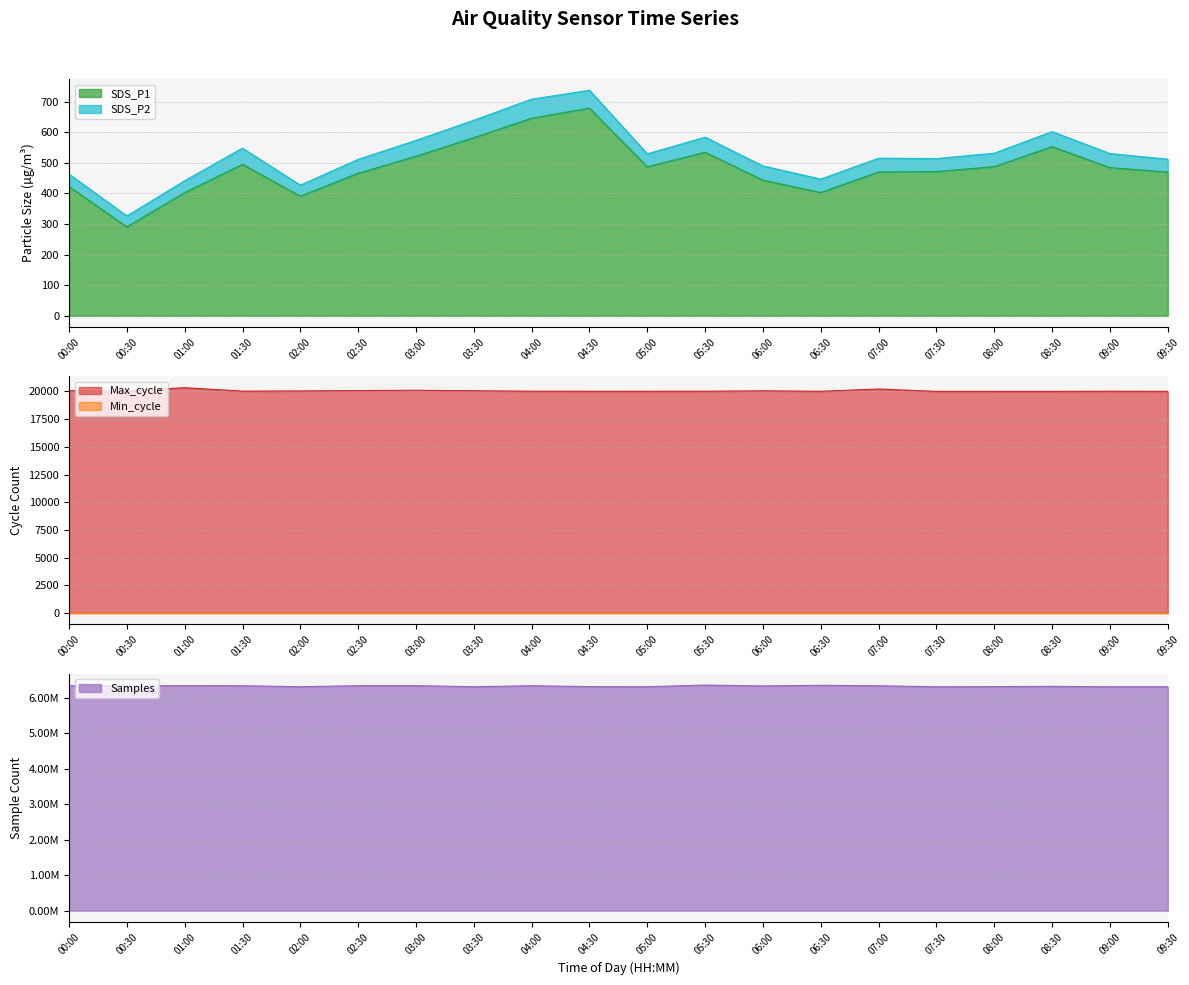

Between 07:00 and 02:00, which is larger?

07:00